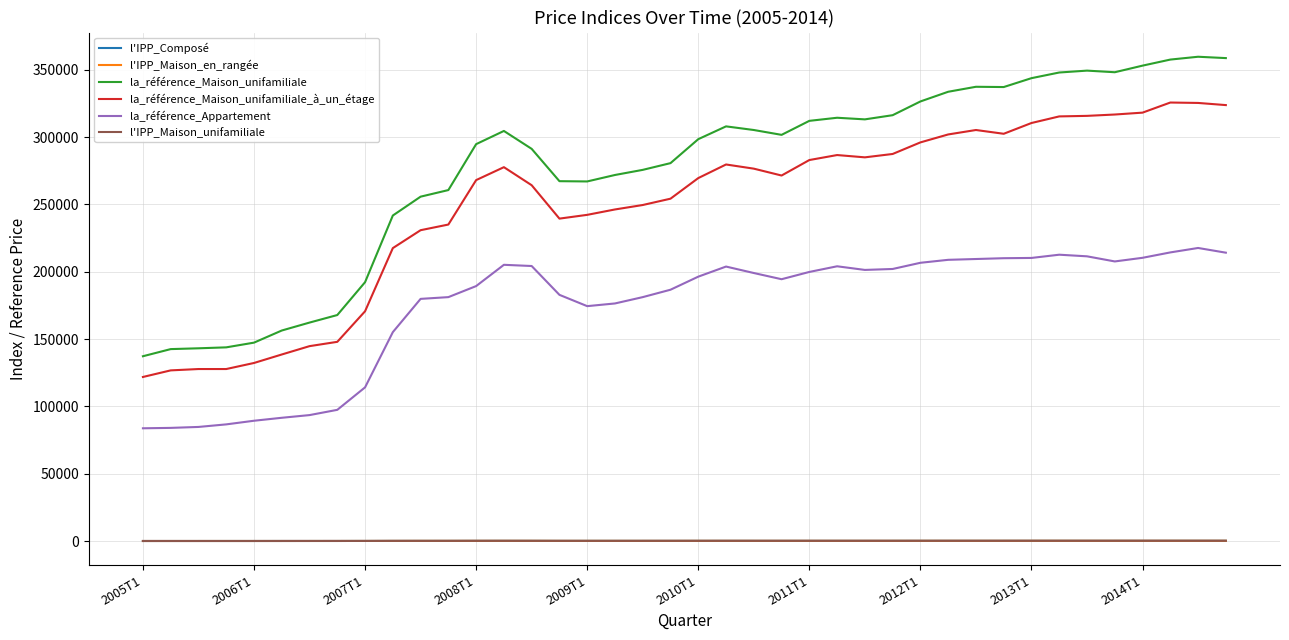

How many categories are shown in the chart?

40